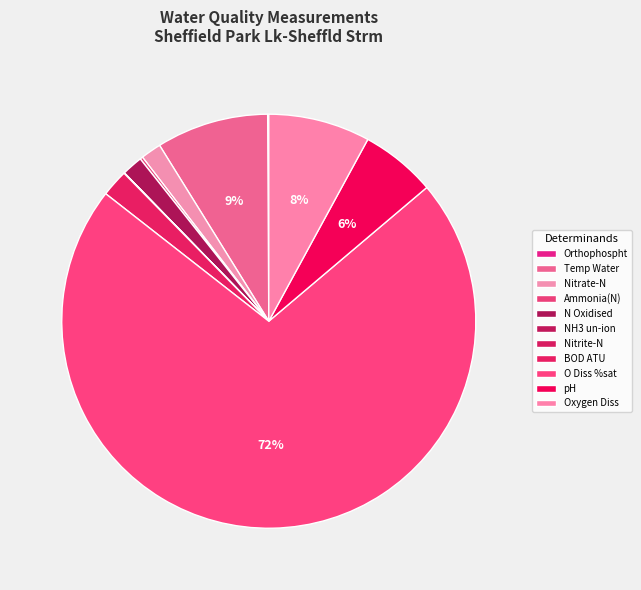

To the nearest percent, what percentage of the pie is N Oxidised?

2%